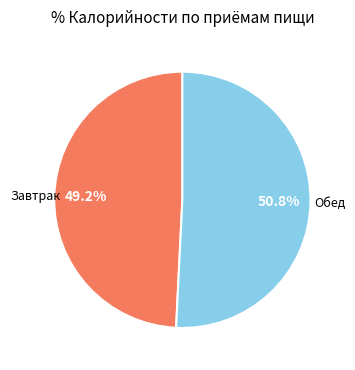

Does any single category account for the majority?

Yes